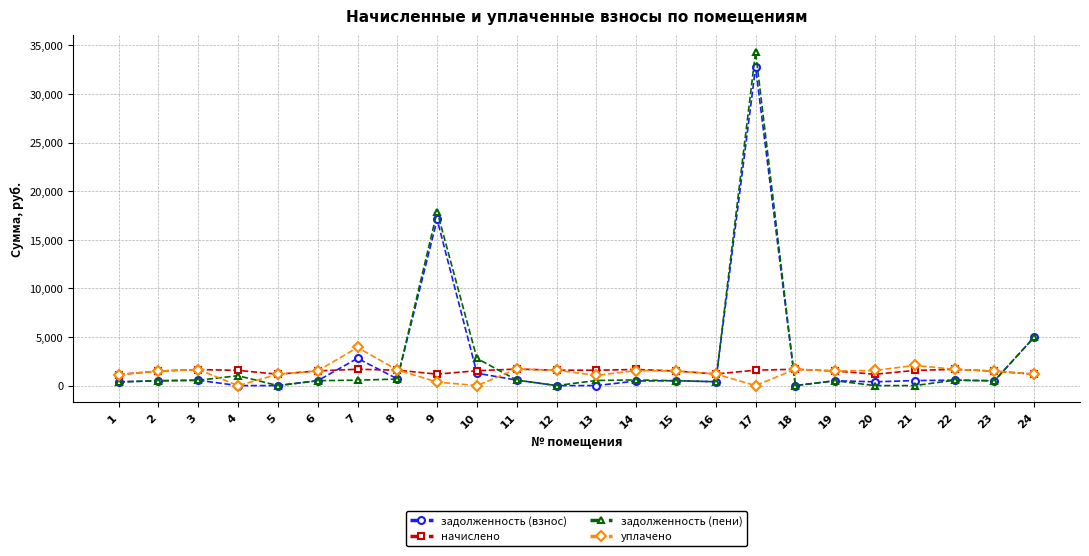

What is the maximum value for начислено?

1699.7